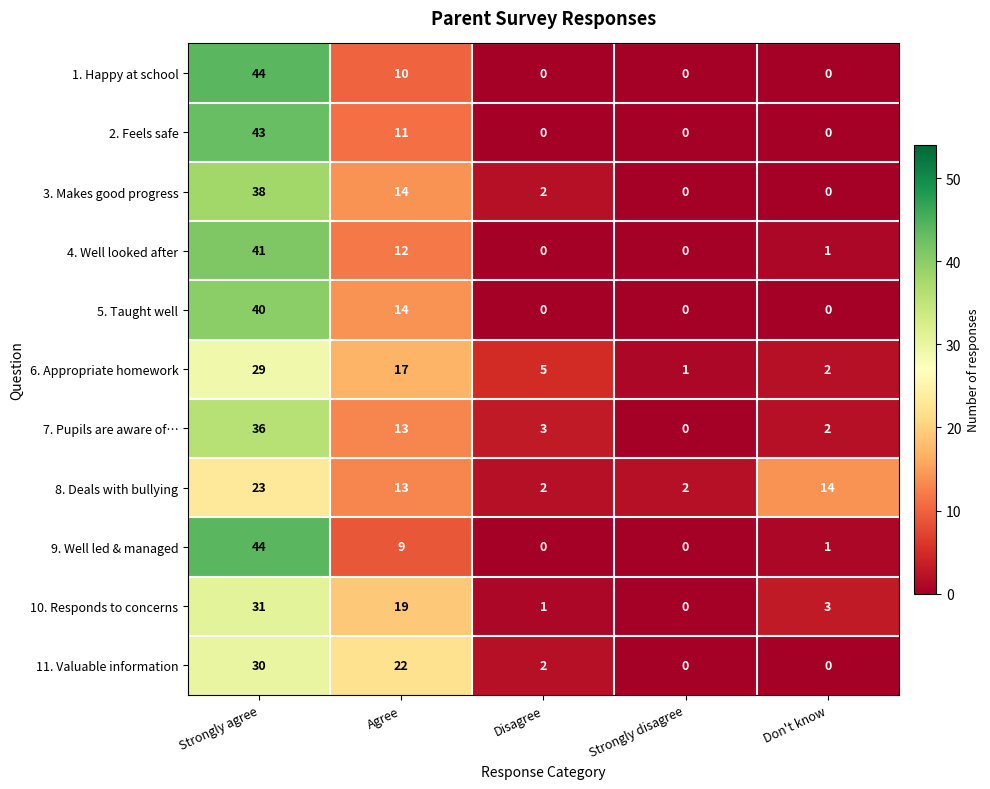

What value does the 6. Appropriate homework series have at Agree, to the nearest 10?

20